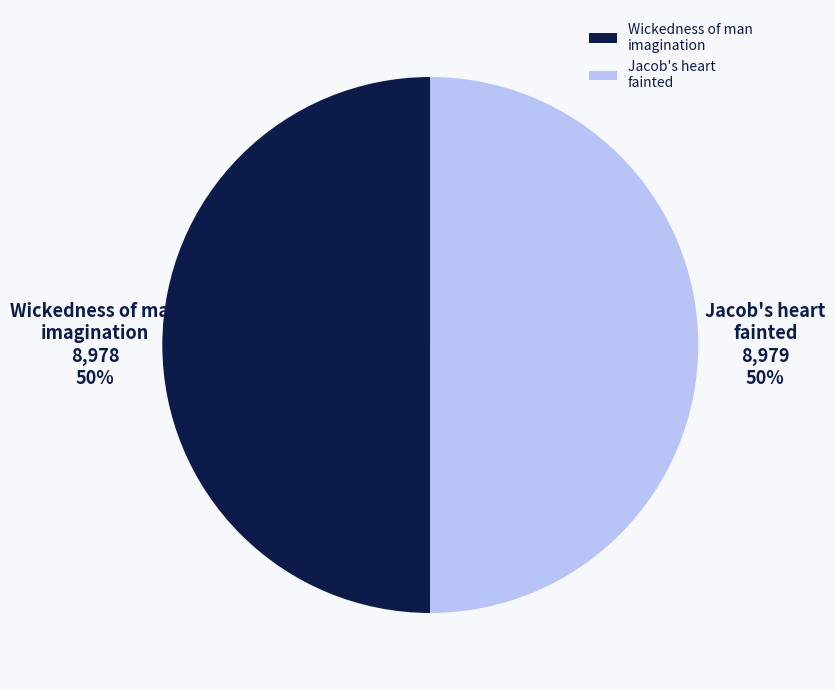

To the nearest percent, what portion does Jacob's heart fainted represent?

50%